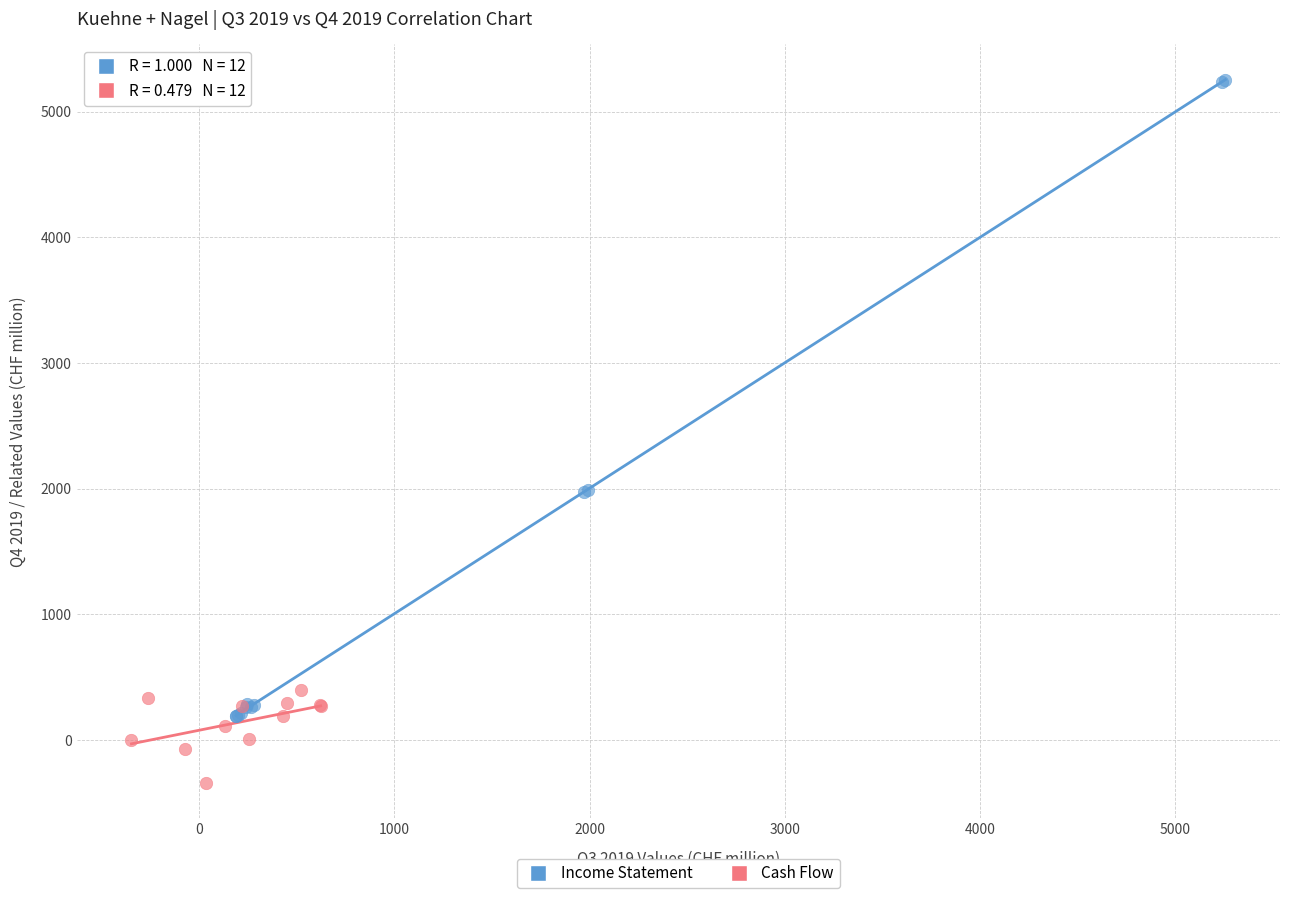

Which series has the largest Y range (max minus min)?

Income Statement